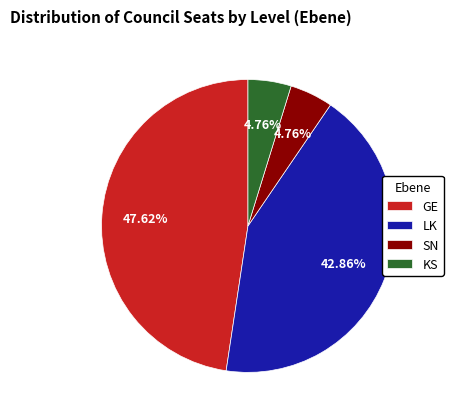

What is the largest slice in the pie chart?

GE